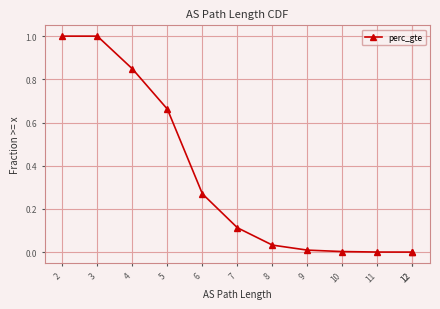

Reading left to right, what are all the values shown in this chart?

1.0	1.0	0.8	0.7	0.3	0.1	0.0	0.0	0.0	0.0	0.0	0.0